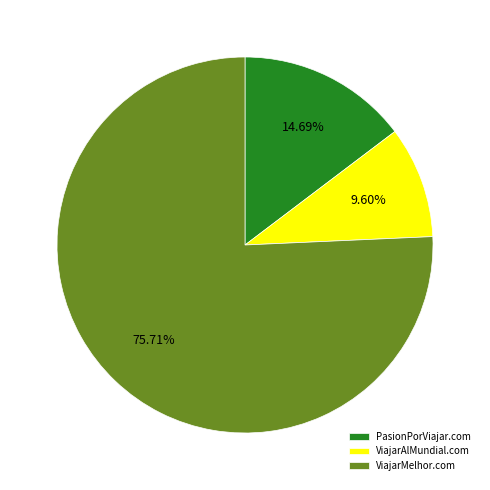

Which has a higher value, ViajarAlMundial.com or ViajarMelhor.com?

ViajarMelhor.com